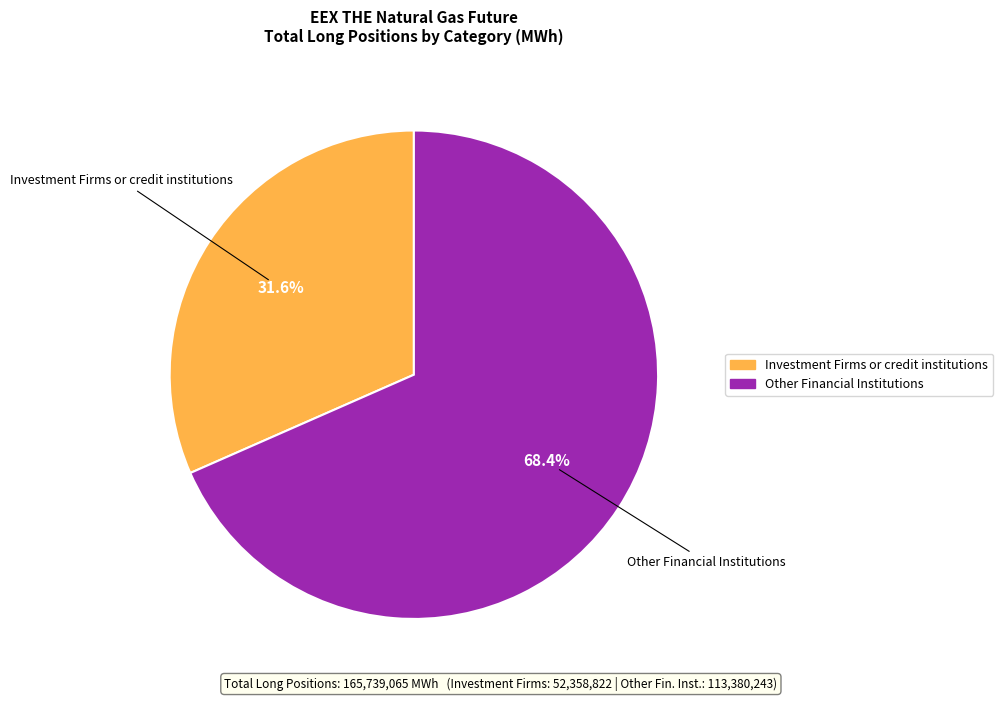

Is there a majority slice in this chart?

Yes